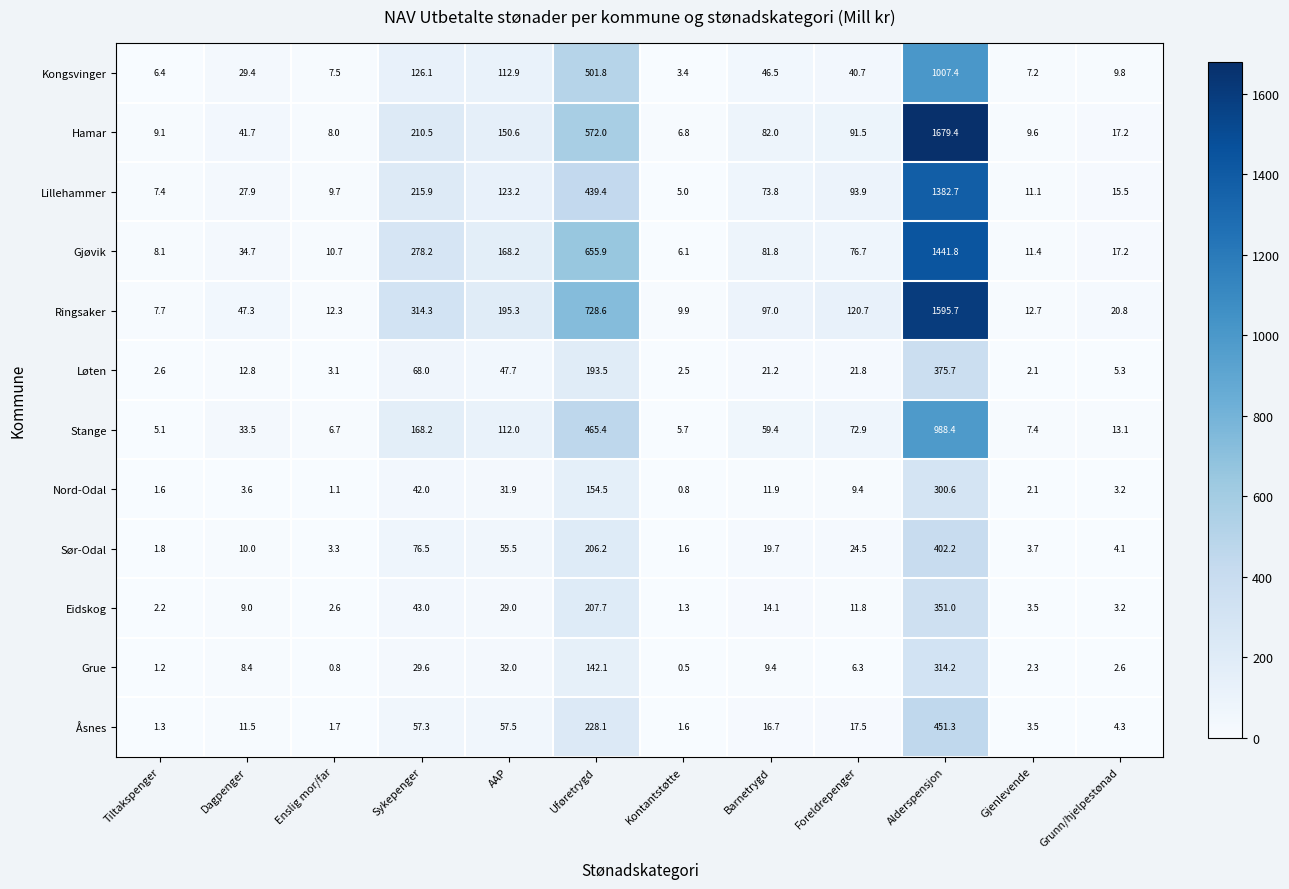

At Dagpenger, list the series in order from smallest to largest.

Nord-Odal, Grue, Eidskog, Sør-Odal, Åsnes, Løten, Lillehammer, Kongsvinger, Stange, Gjøvik, Hamar, Ringsaker